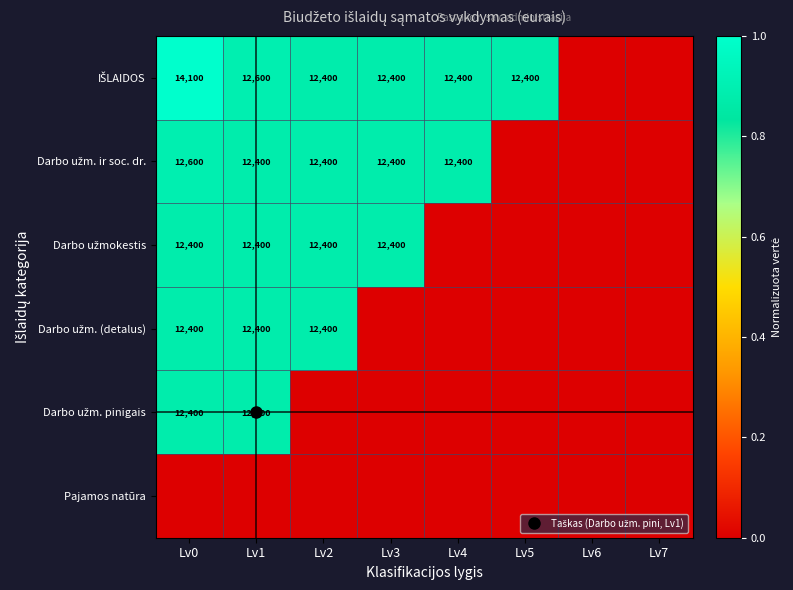

List the series in order of their overall mean, highest first.

IŠLAIDOS, Darbo užm. ir soc. dr., Darbo užmokestis, Darbo užm. (detalus), Darbo užm. pinigais, Pajamos natūra